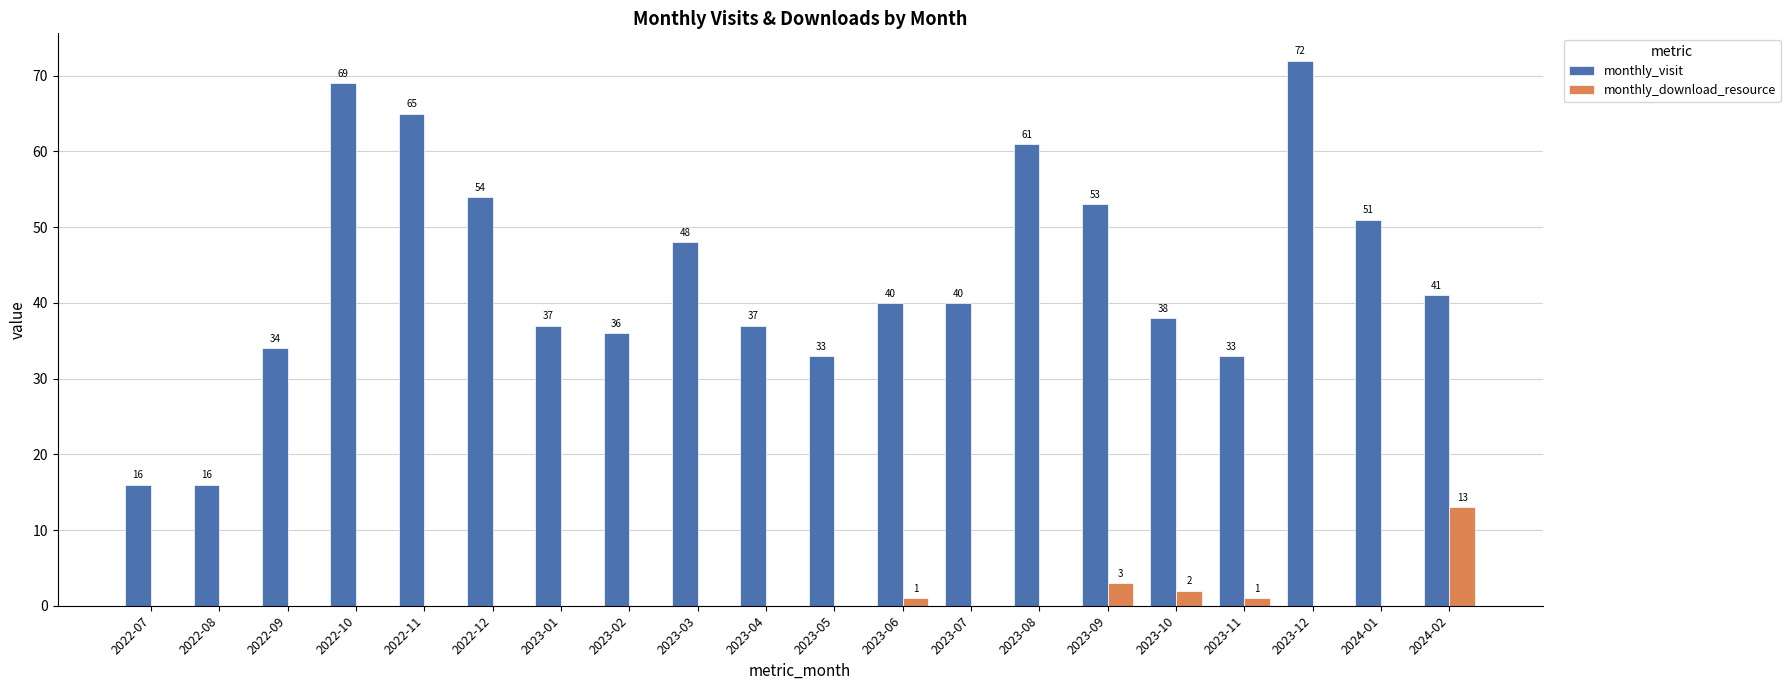

The value of monthly_download_resource at 2023-03 is 8. True or false?

False